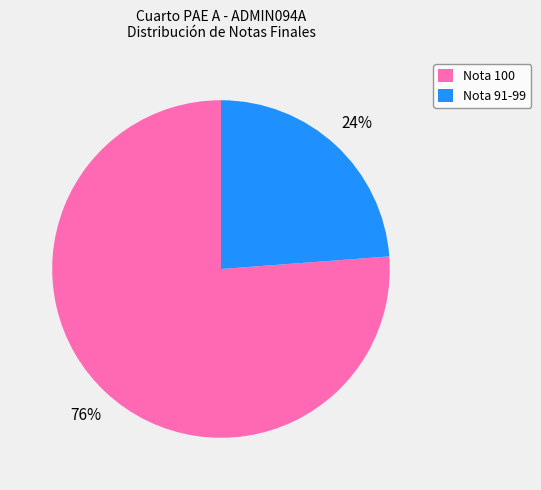

Is there a majority slice in this chart?

Yes